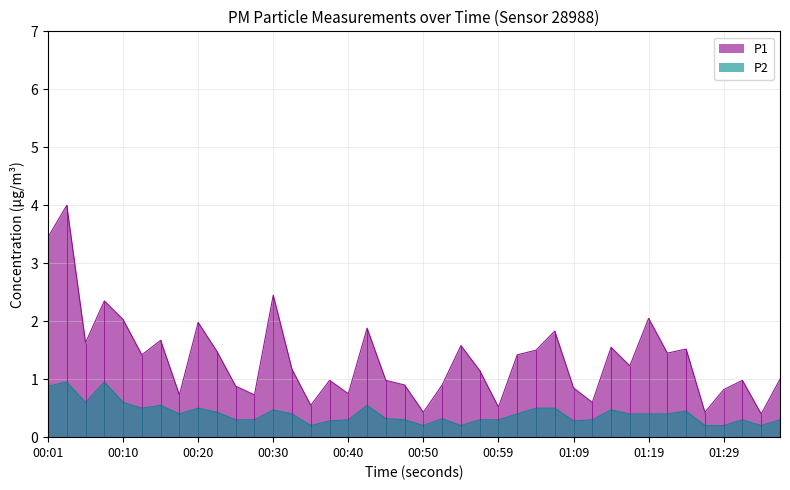

Which series has the largest total across all categories?

P1